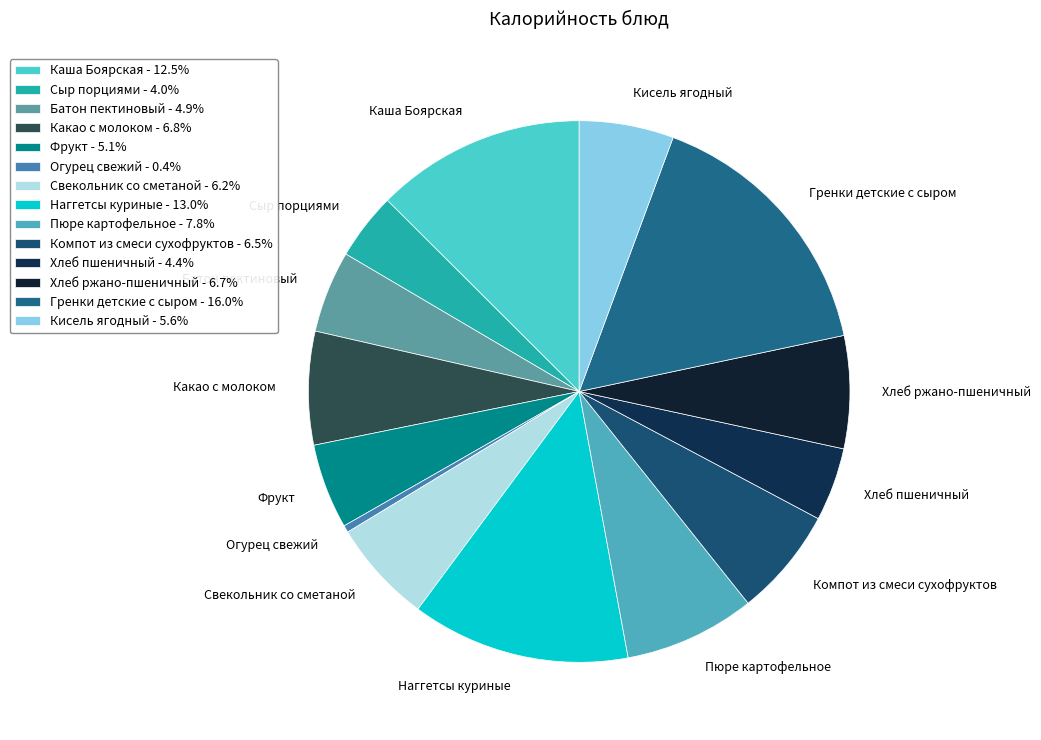

The Пюре картофельное slice represents 17% of the pie. True or false?

False